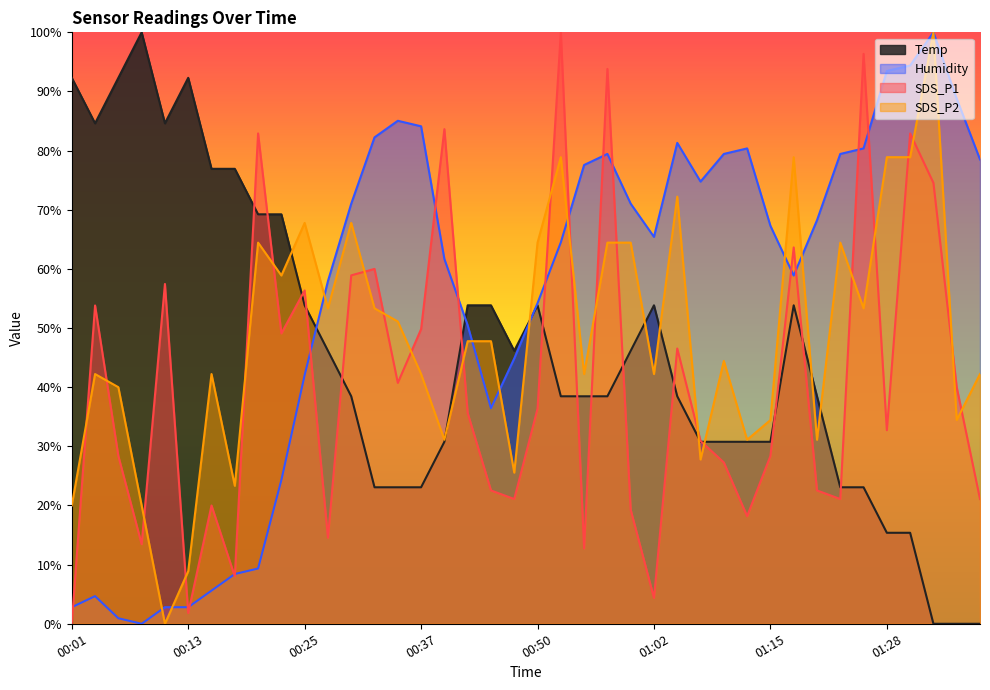

What is the maximum value shown in the chart?

100.0